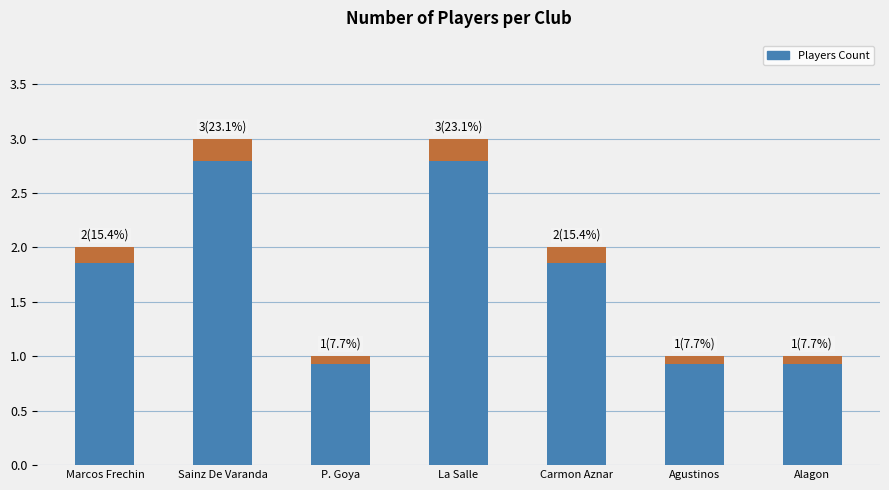

Reading left to right, transcribe all the data shown in this chart.

Marcos Frechin=2	Sainz De Varanda=3	P. Goya=1	La Salle=3	Carmon Aznar=2	Agustinos=1	Alagon=1